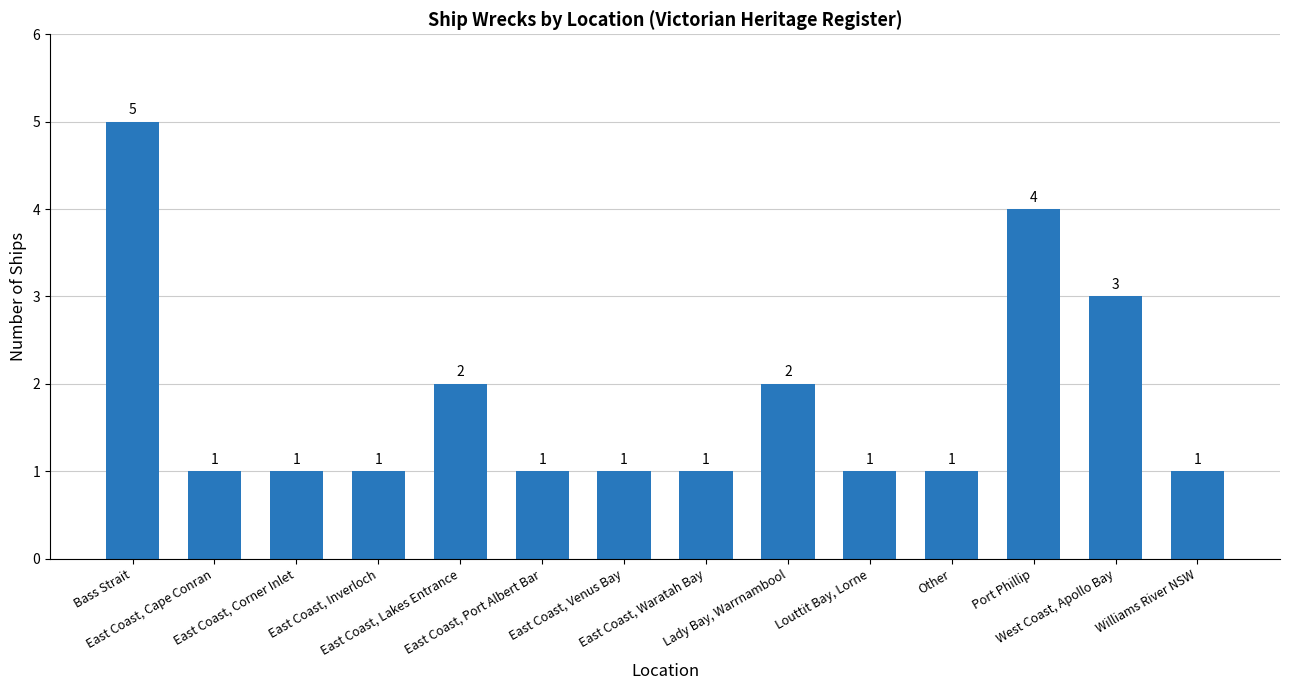

What is the difference between the maximum and second lowest values?

4